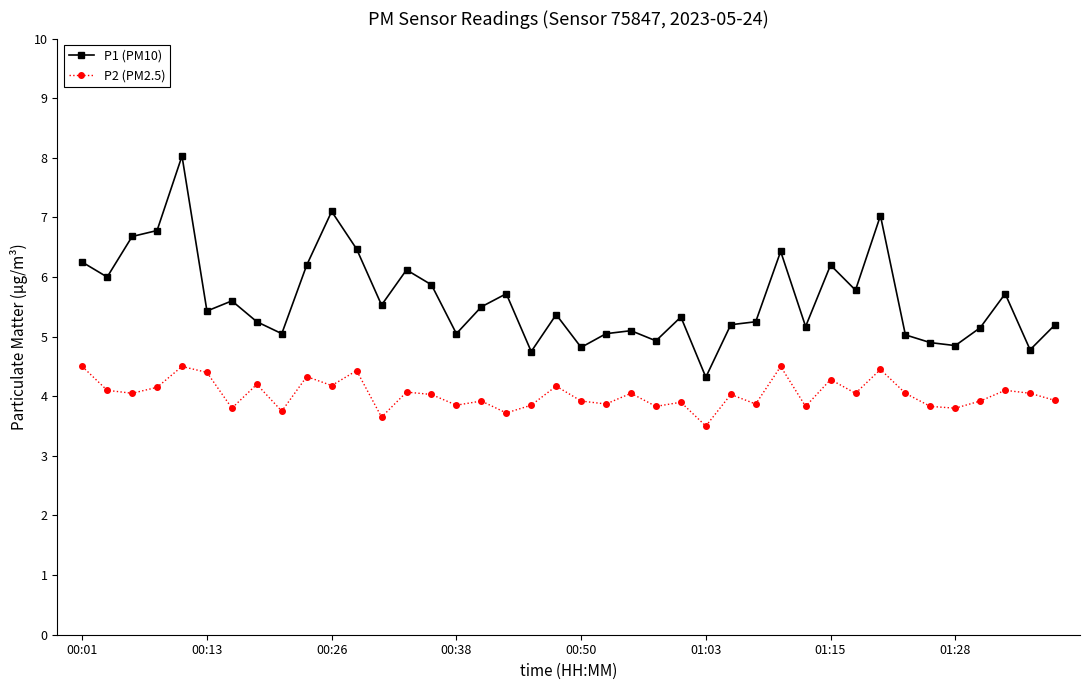

True or false: P2 (PM2.5) and P1 (PM10) cross at least once.

False